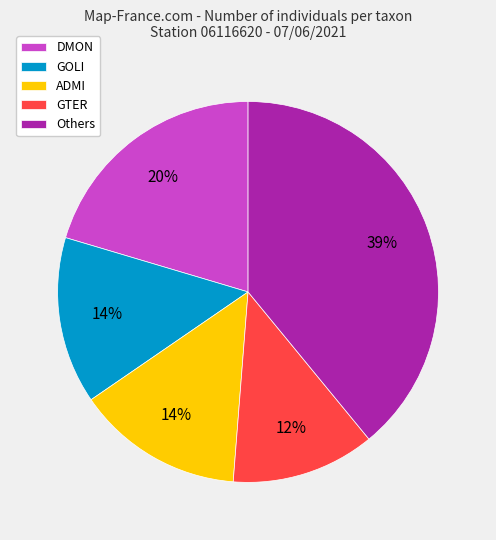

Is it true that DMON is 20% of the pie?

True